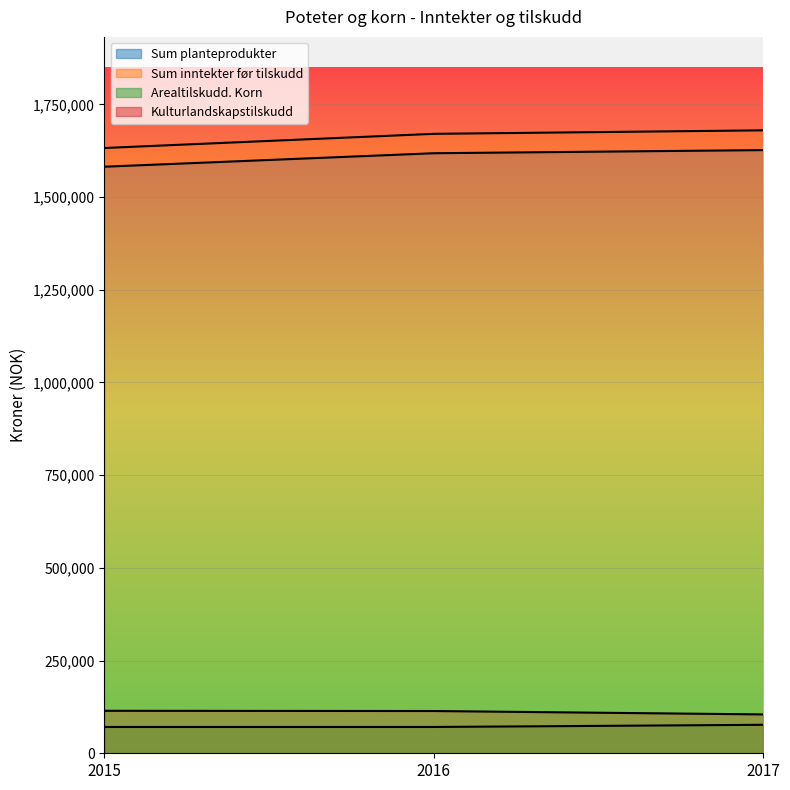

Rank the series at 2016 from lowest to highest value.

Arealtilskudd. Korn, Kulturlandskapstilskudd, Sum planteprodukter, Sum inntekter før tilskudd